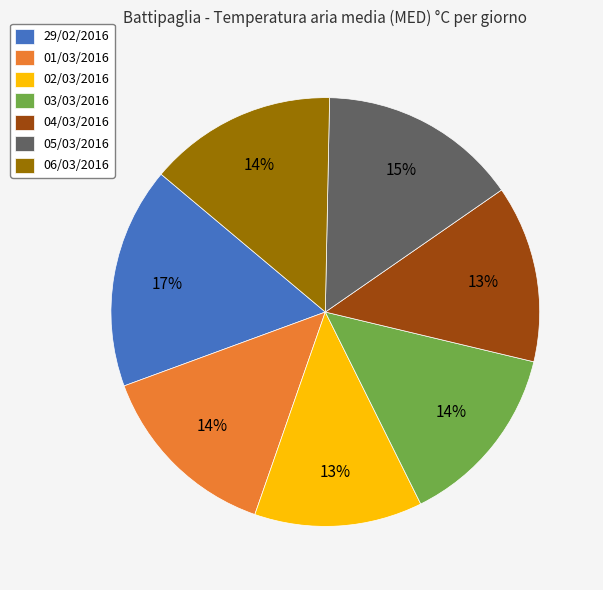

What is the largest slice in the pie chart?

29/02/2016